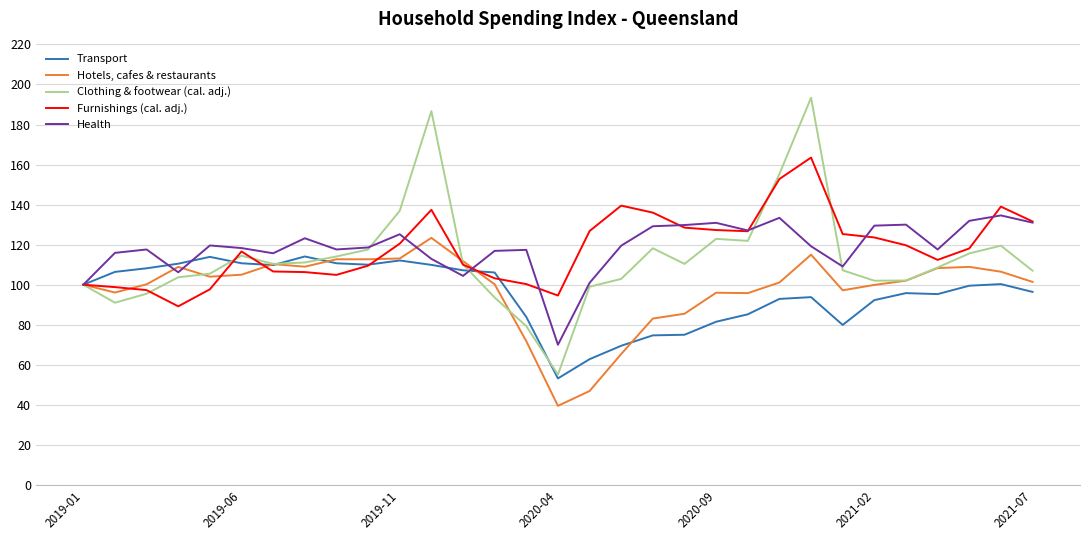

What is the maximum value for Clothing & footwear (cal. adj.)?

193.4